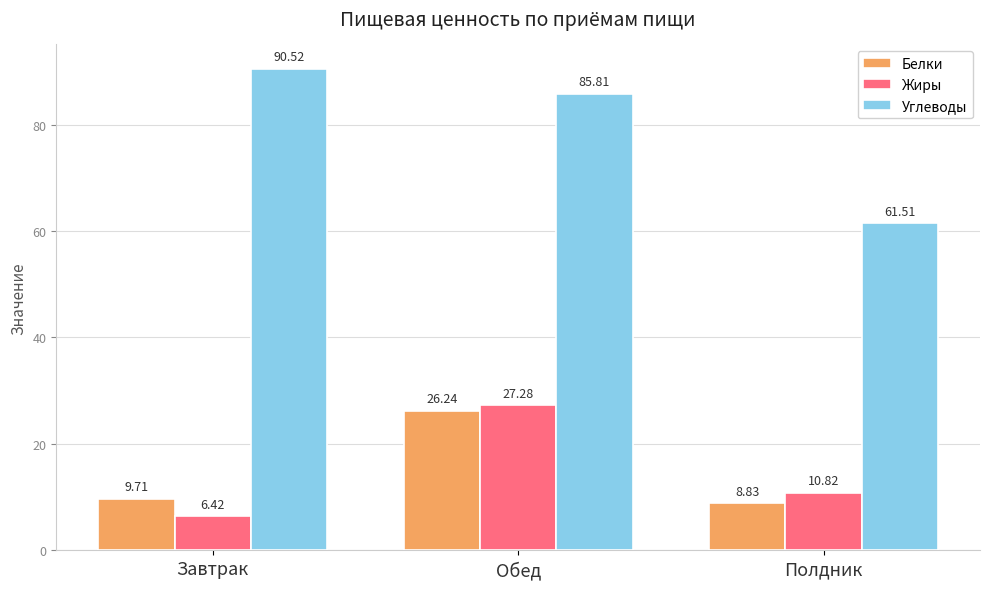

What are all the series names shown in the legend?

Белки, Жиры, Углеводы